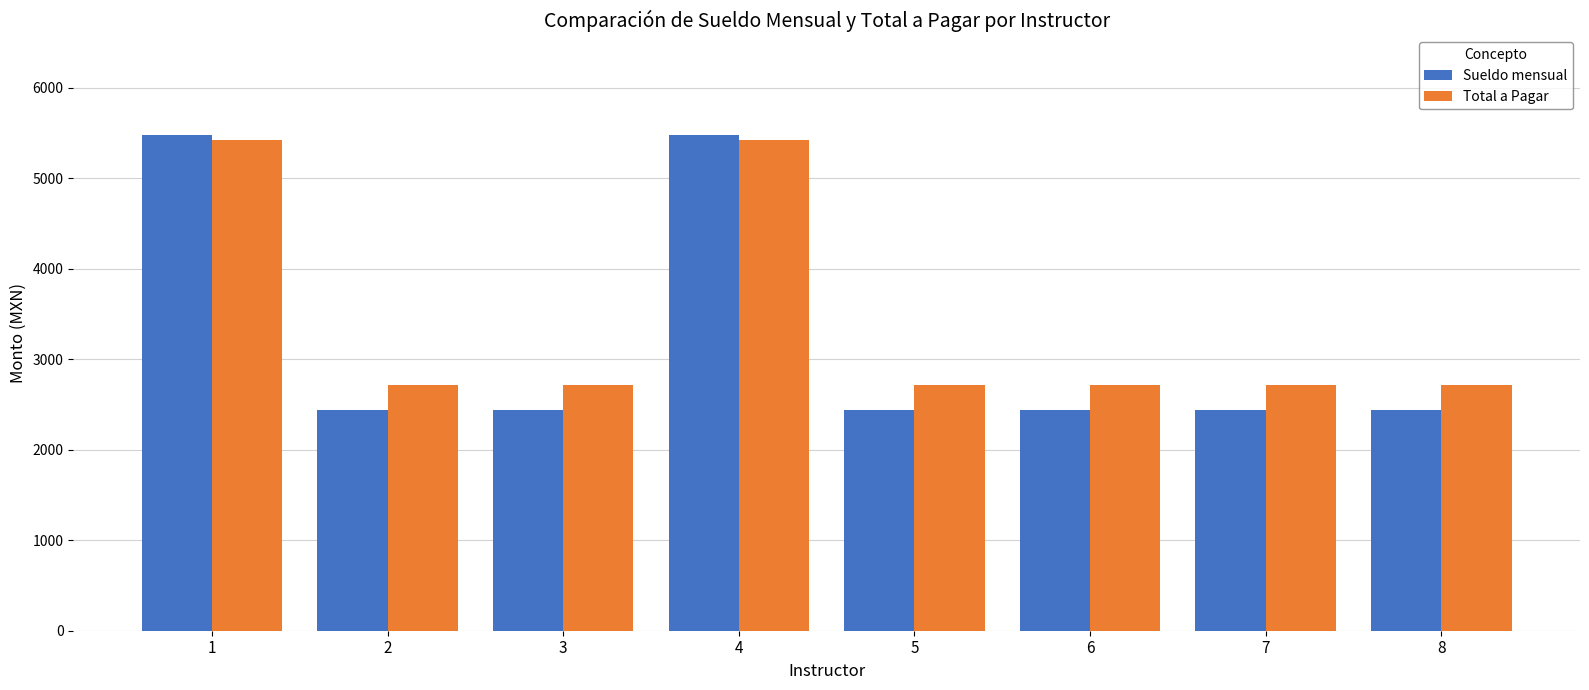

What is the difference between the second highest and second lowest values in the Total a Pagar series?

2712.4